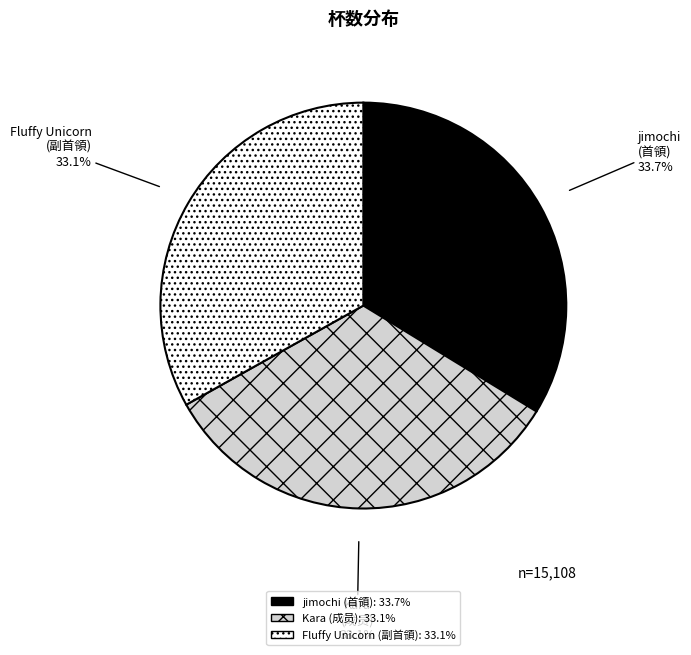

Is the sum of Kara and jimochi greater than half?

Yes